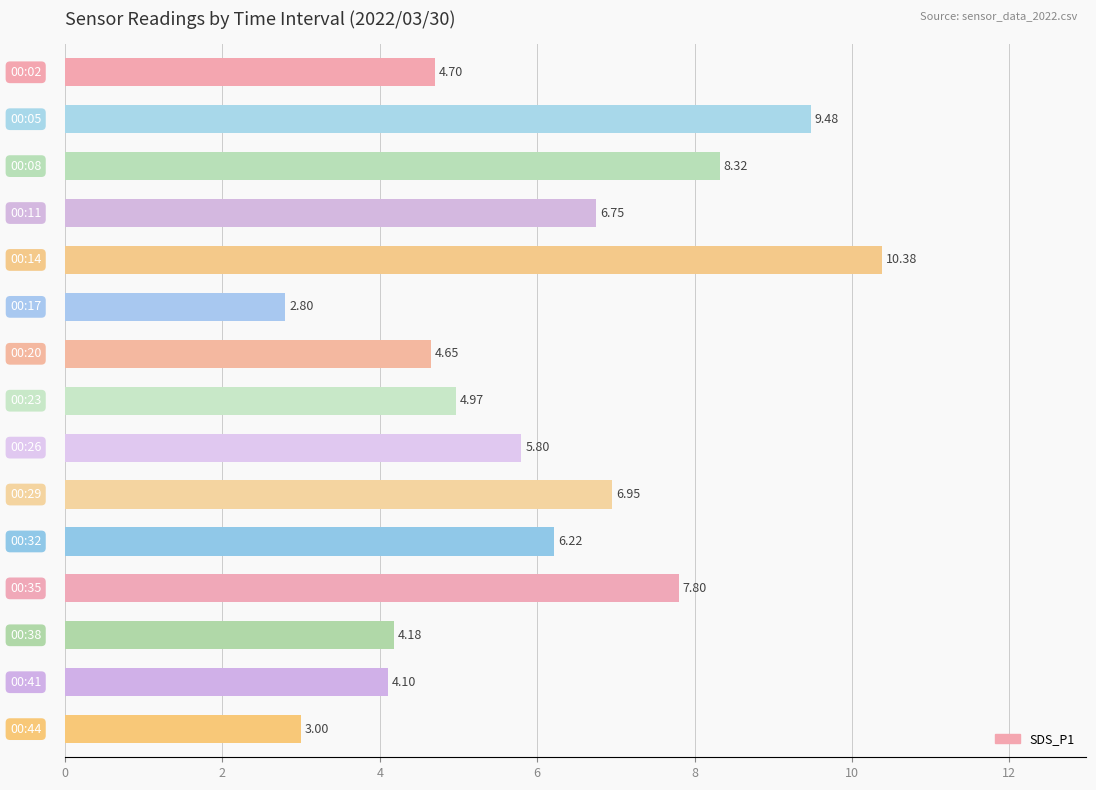

What is the average value?

6.0